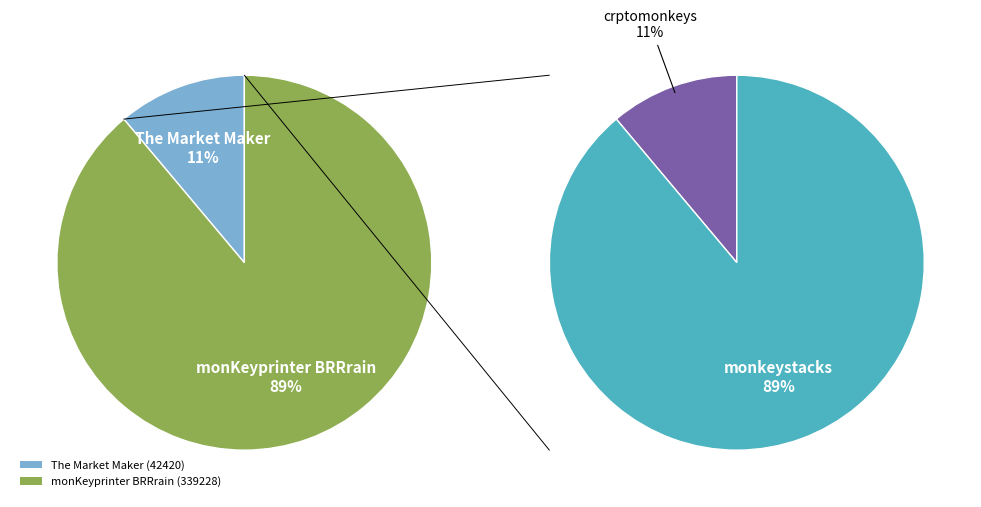

Is it true that The Market Maker is 11% of the pie?

True